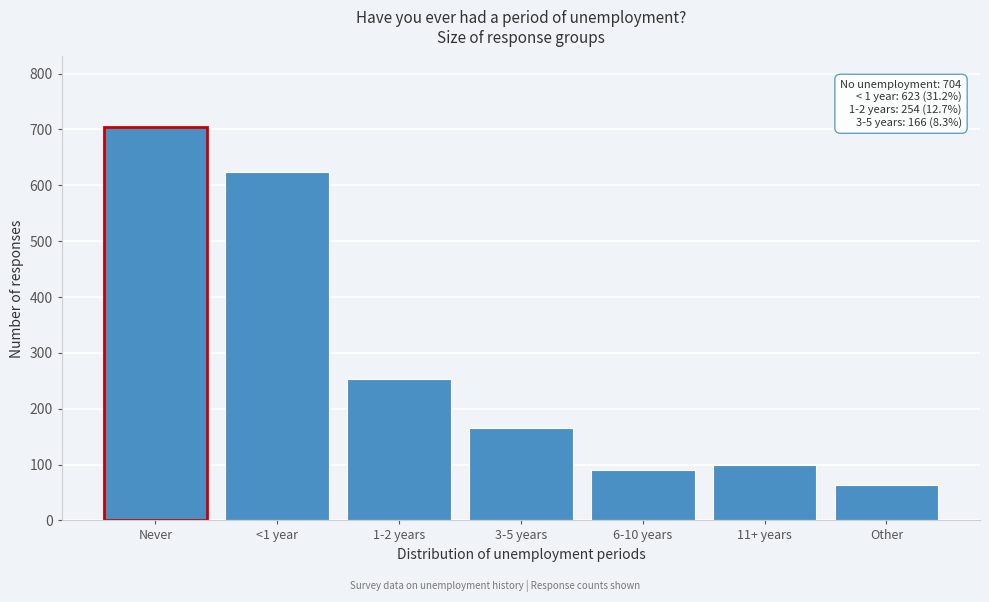

Reading left to right, transcribe all the data shown in this chart.

704	623	254	166	90	99	64